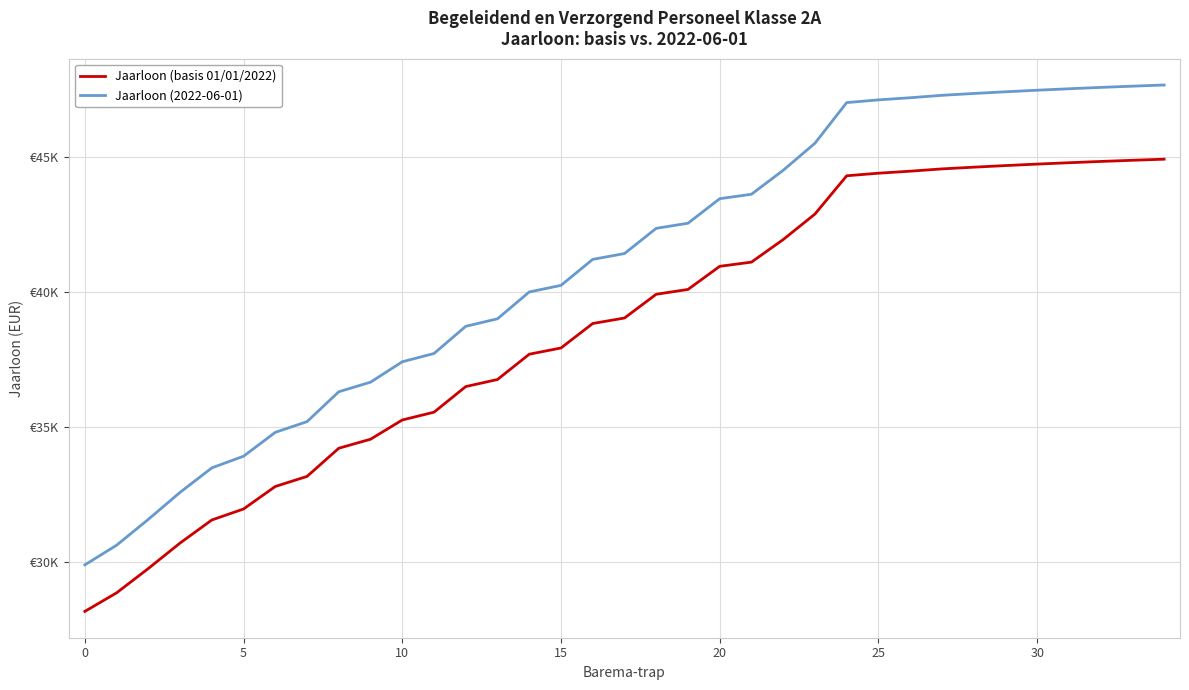

True or false: Jaarloon (basis 01/01/2022) and Jaarloon (2022-06-01) cross at least once.

False